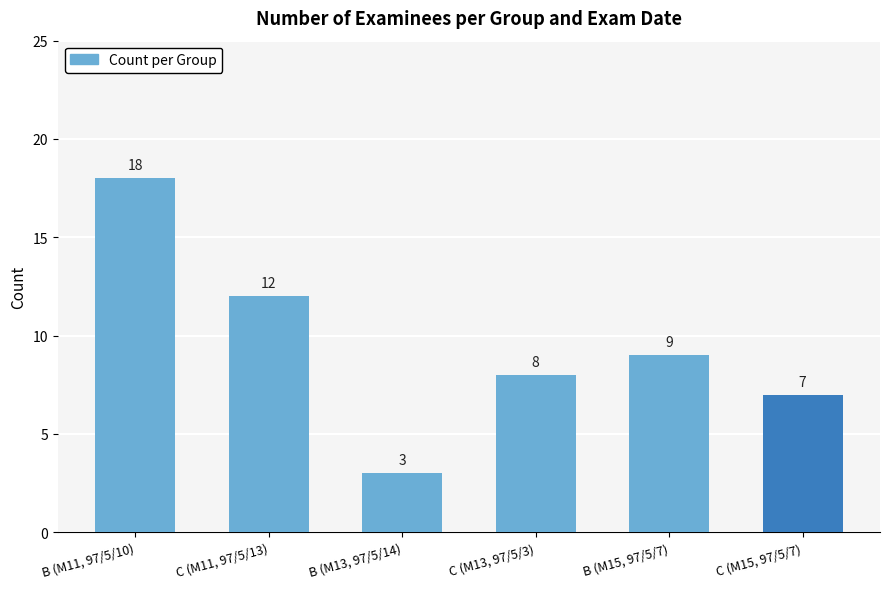

Which label corresponds to the smallest value in the chart?

B (M13, 97/5/14)